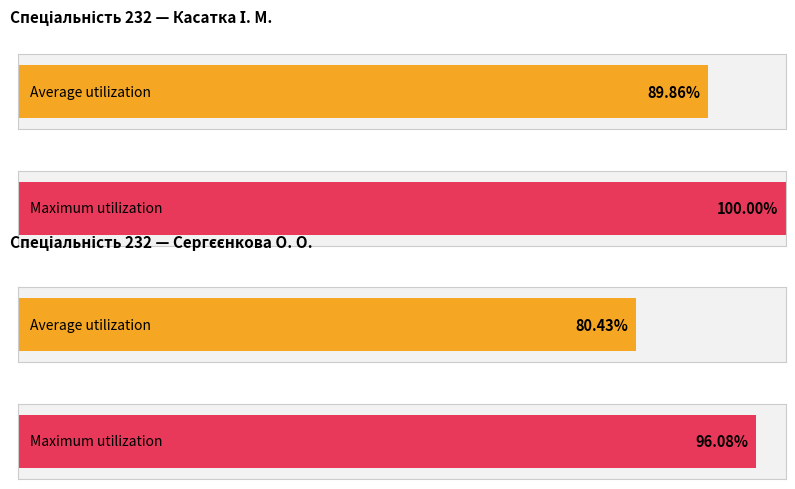

Are the bars horizontal?

Yes